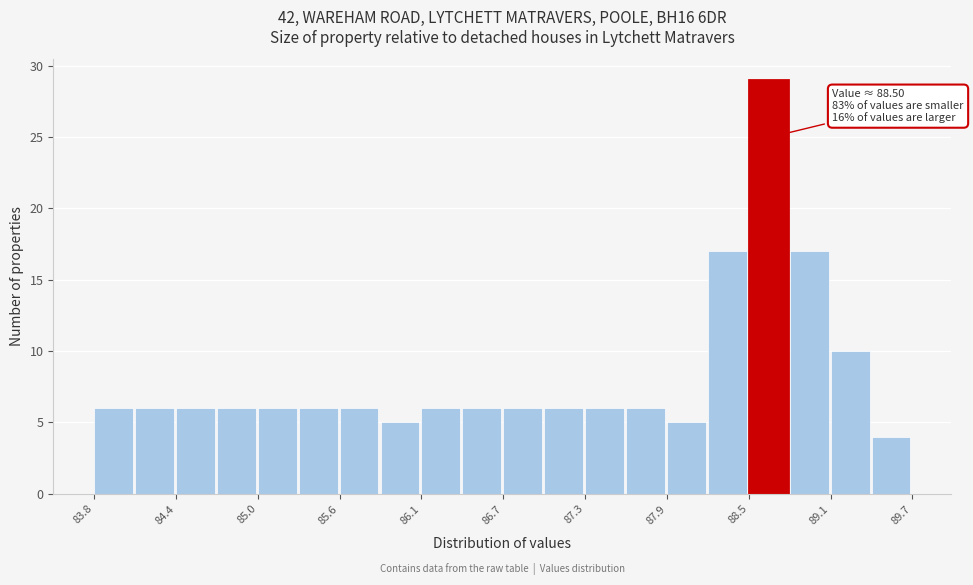

Read against the x-axis, roughly where is the centre of the tallest bar?

88.6